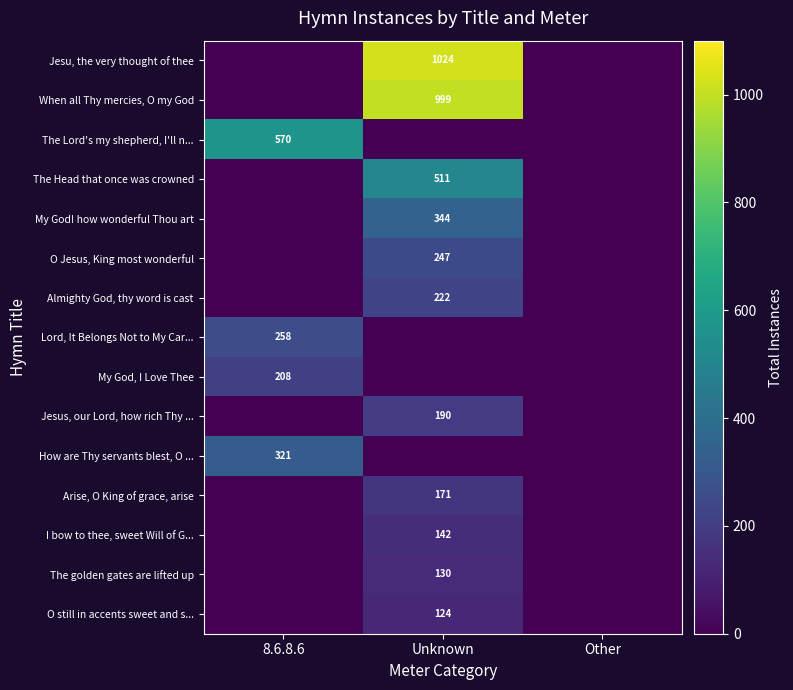

True or false: I bow to thee, sweet Will of G... has a value of 205 at Unknown.

False